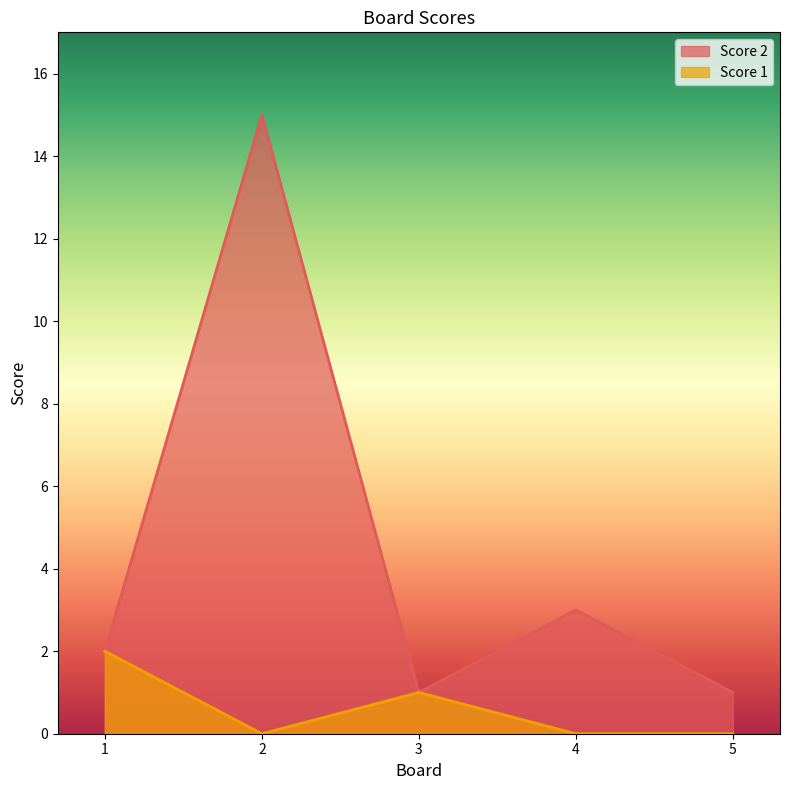

What is the approximate value of Score 2 at 1?

2